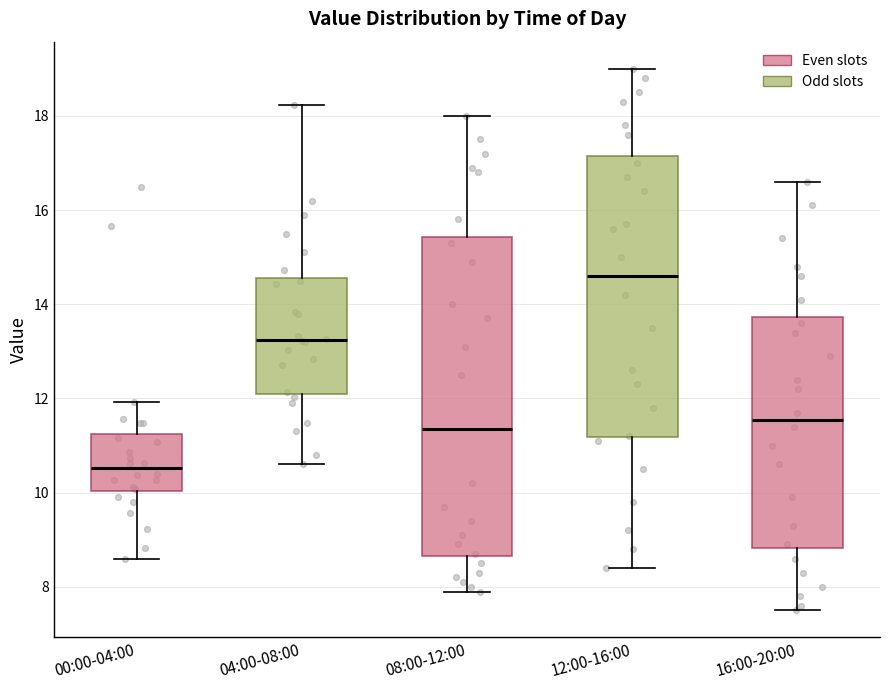

Reading left to right, read every box against the y-axis: the position of its median line, the range the box covers, and the ends of its whiskers. The values are not printed on the chart, so give them approximately, as read against the axis.

00:00-04:00: median 10.6, box 10.0 to 11.2, whiskers 8.6 to 12.0
04:00-08:00: median 13.2, box 12.2 to 14.6, whiskers 10.6 to 18.2
08:00-12:00: median 11.4, box 8.6 to 15.4, whiskers 8.0 to 18.0
12:00-16:00: median 14.6, box 11.2 to 17.2, whiskers 8.4 to 19.0
16:00-20:00: median 11.6, box 8.8 to 13.8, whiskers 7.6 to 16.6